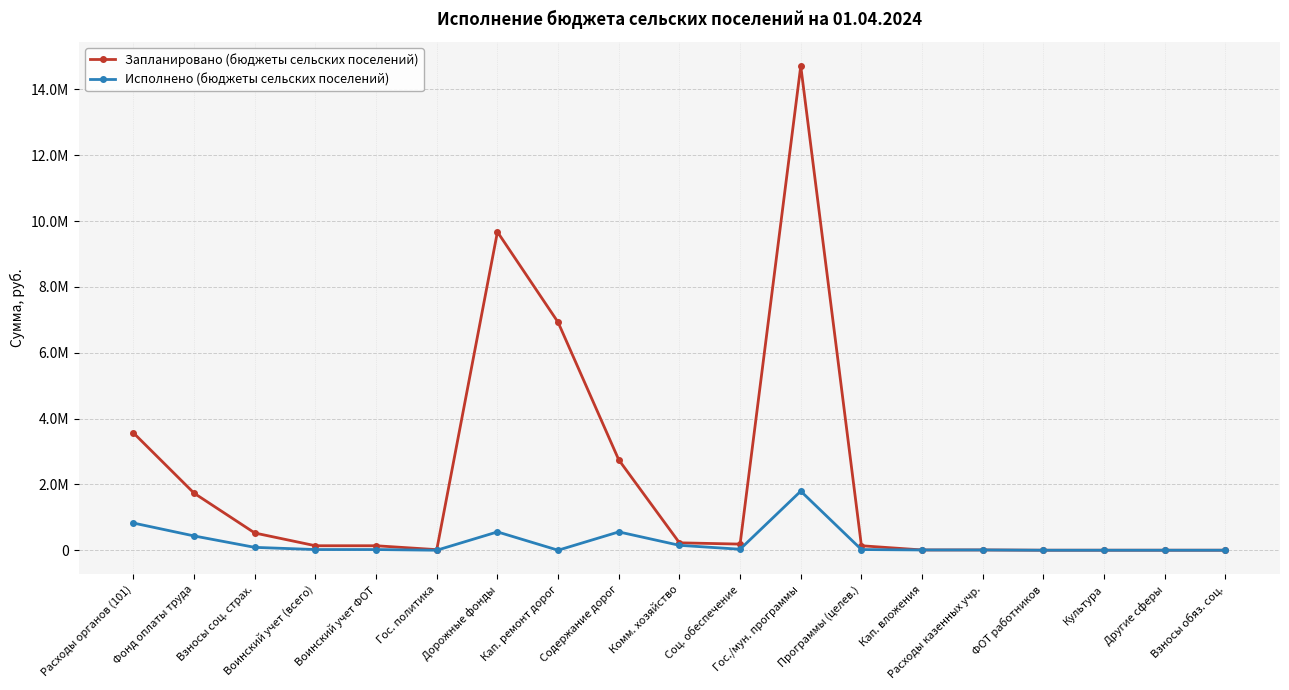

In Исполнено (бюджеты сельских поселений), how many points are higher than both neighbors (excluding endpoints)?

3